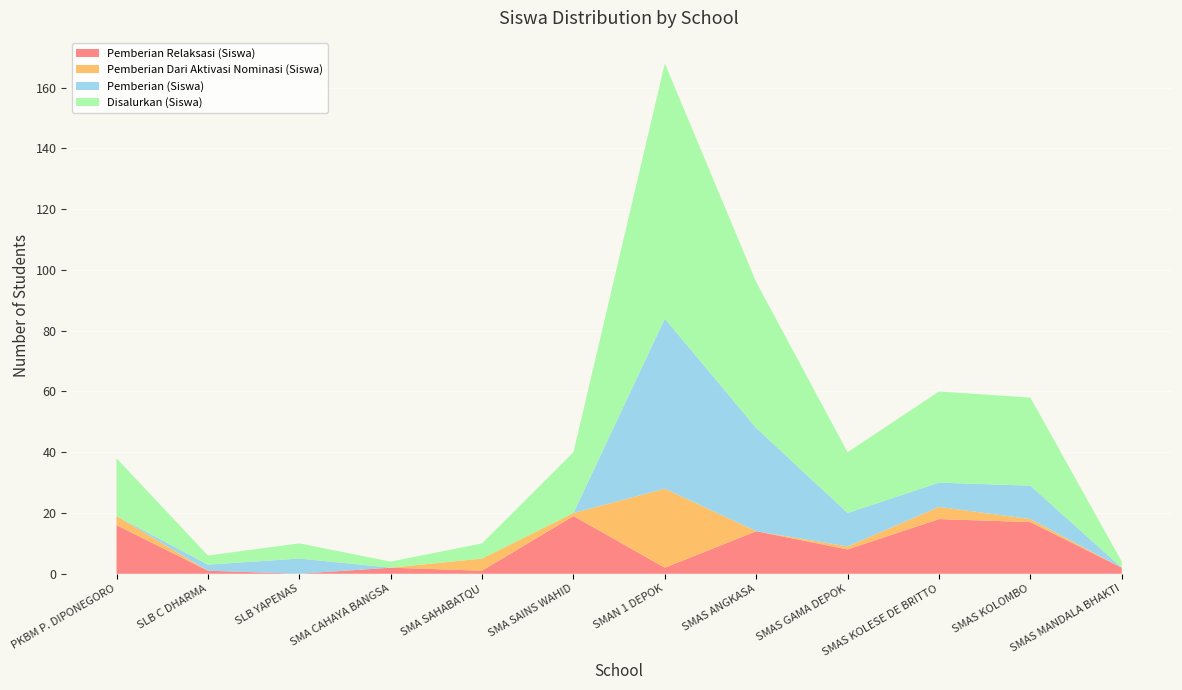

Reading left to right, extract all data points from this chart.

Pemberian Relaksasi (Siswa): 16	1	0	2	1	19	2	14	8	18	17	2
Pemberian Dari Aktivasi Nominasi (Siswa): 3	0	0	0	4	1	26	0	1	4	1	0
Pemberian (Siswa): 0	2	5	0	0	0	56	34	11	8	11	0
Disalurkan (Siswa): 19	3	5	2	5	20	84	48	20	30	29	2